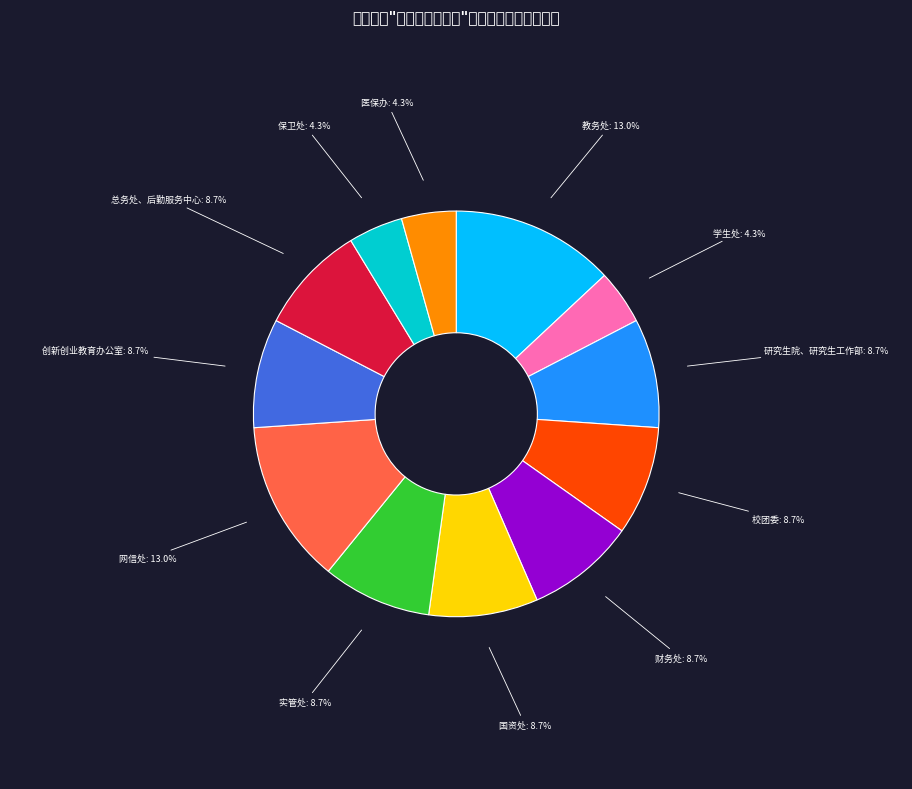

Which category has the biggest portion of the pie?

教务处